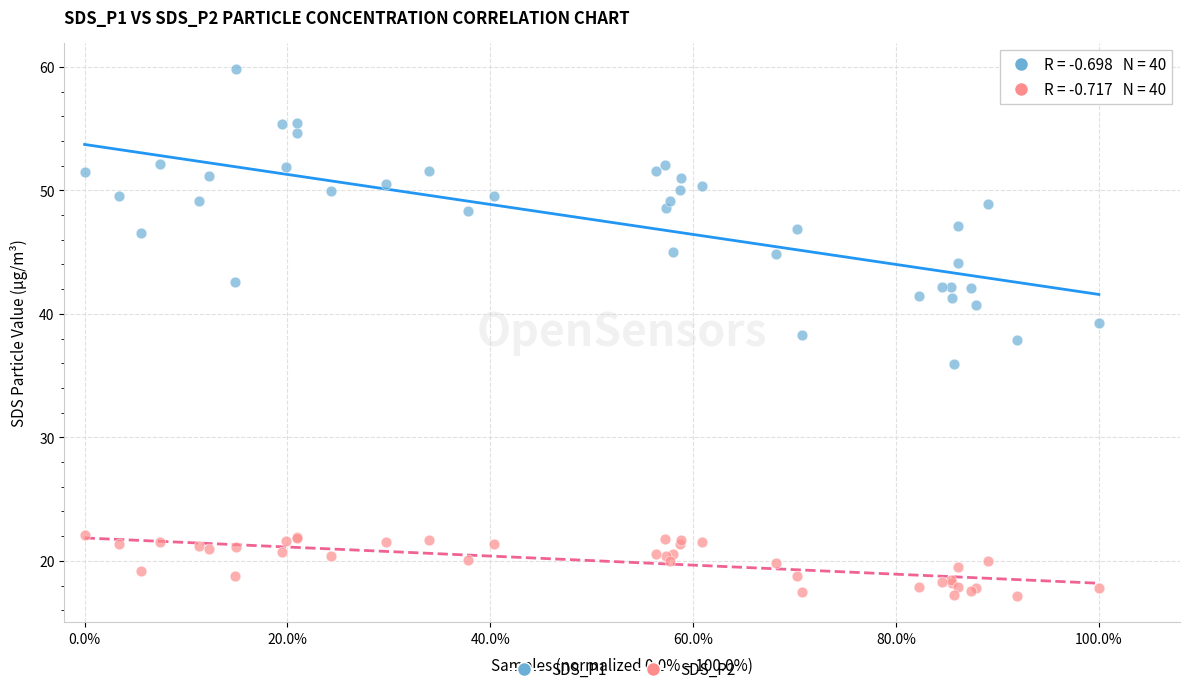

Which series contains the highest Y value?

SDS_P1